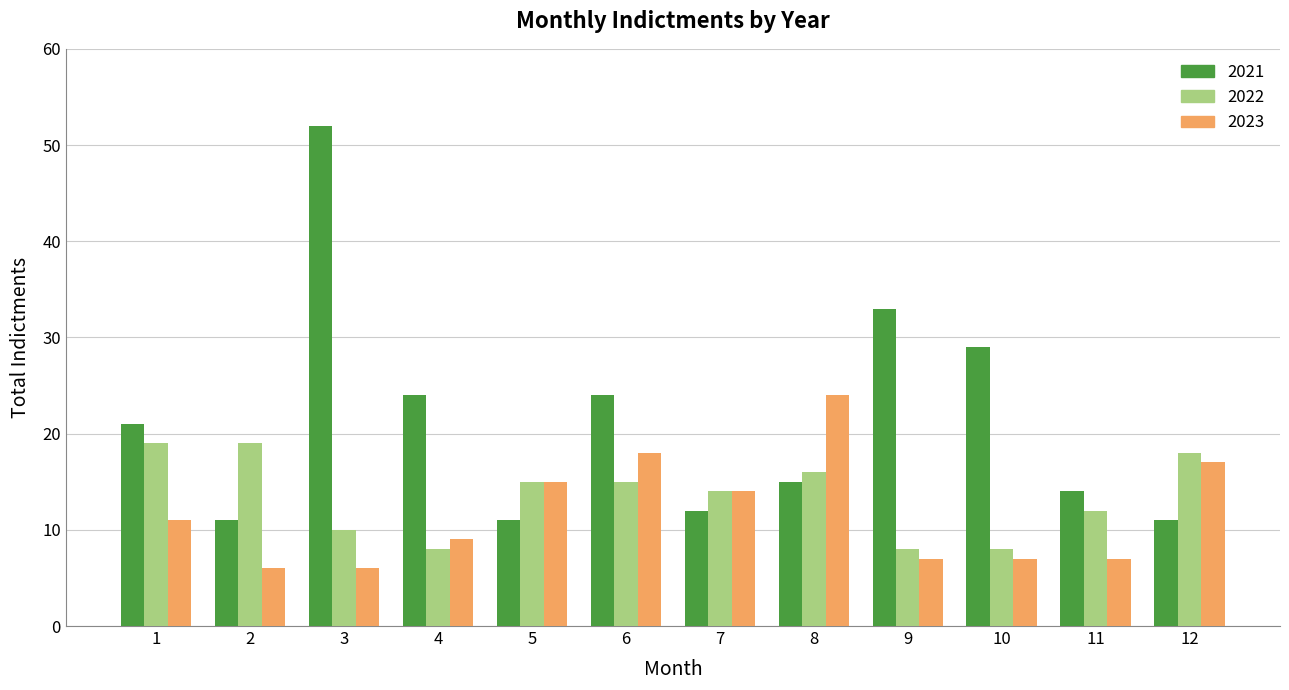

Does the chart contain stacked bars?

No